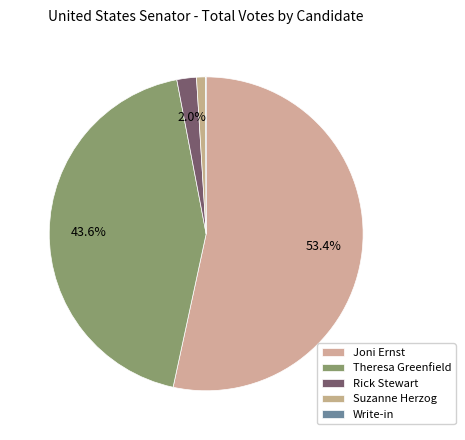

The Rick Stewart slice represents 2% of the pie. True or false?

True